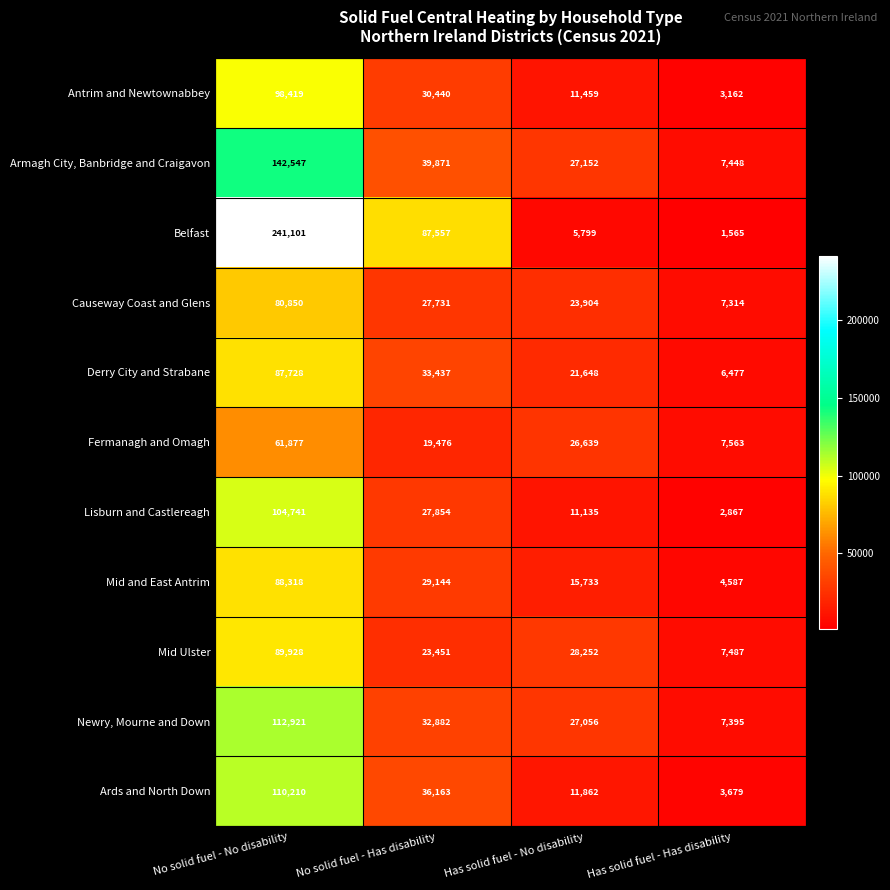

Which series changed the most between No solid fuel - Has disability and Has solid fuel - No disability?

Belfast